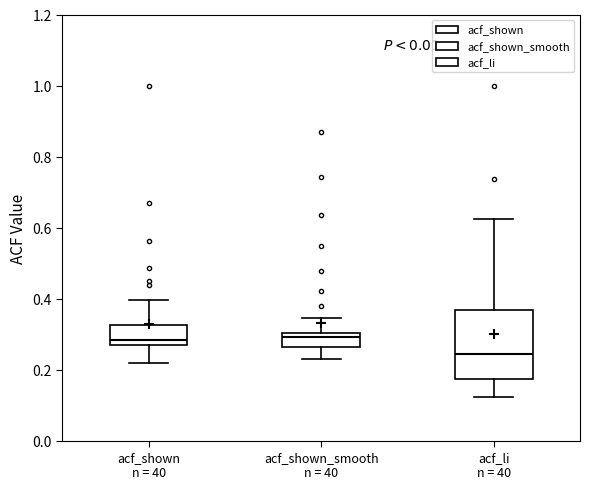

Comparing the boxes themselves (not the whiskers), which one is the tallest?

acf_li n = 40